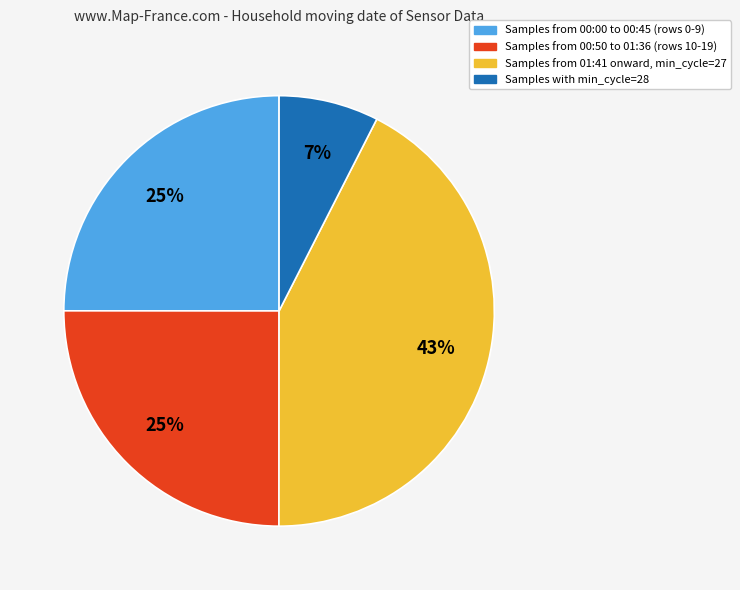

Does any single category account for the majority?

No